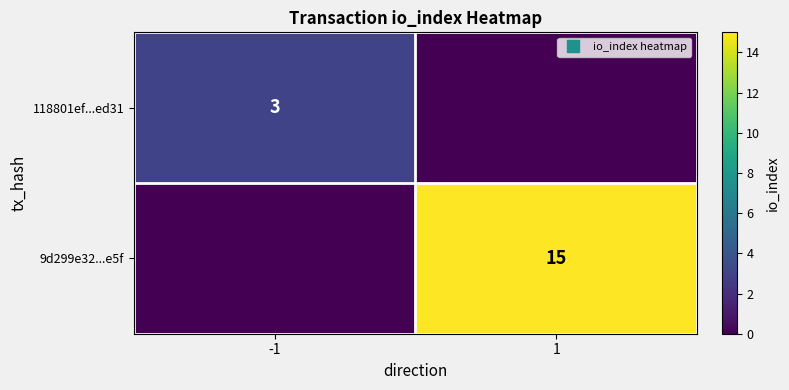

What is the sum of the 118801ef...ed31 values at 1 and -1?

3